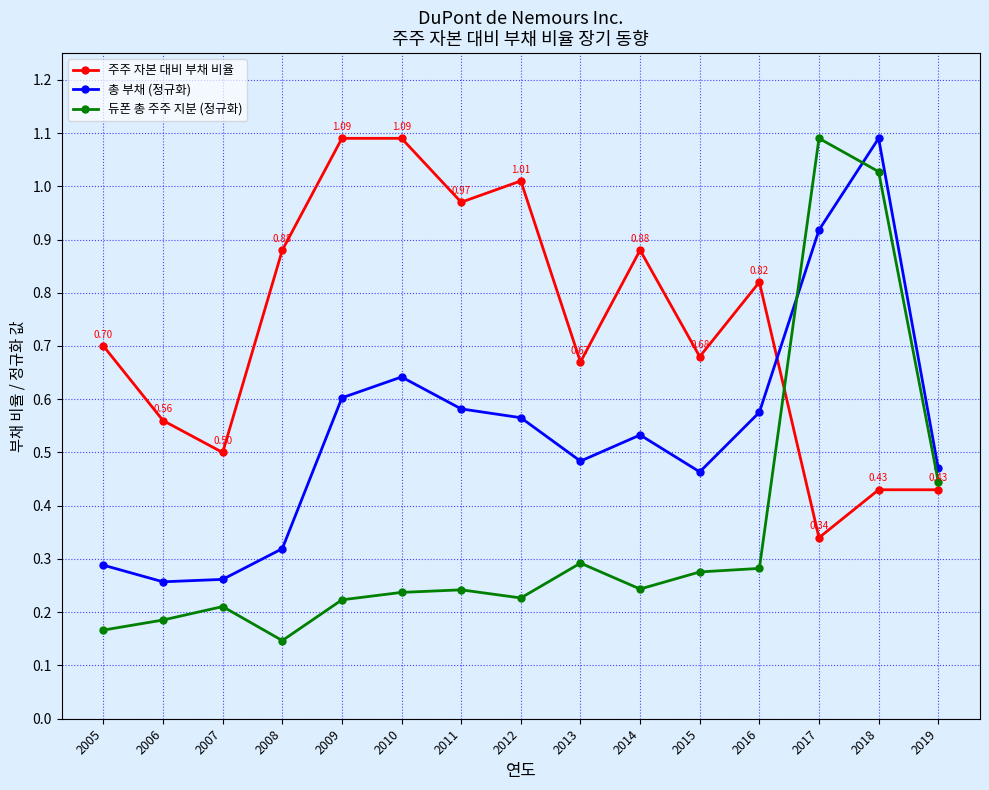

The 총 부채 (정규화) series shows 0.6 at 2012. True or false?

True